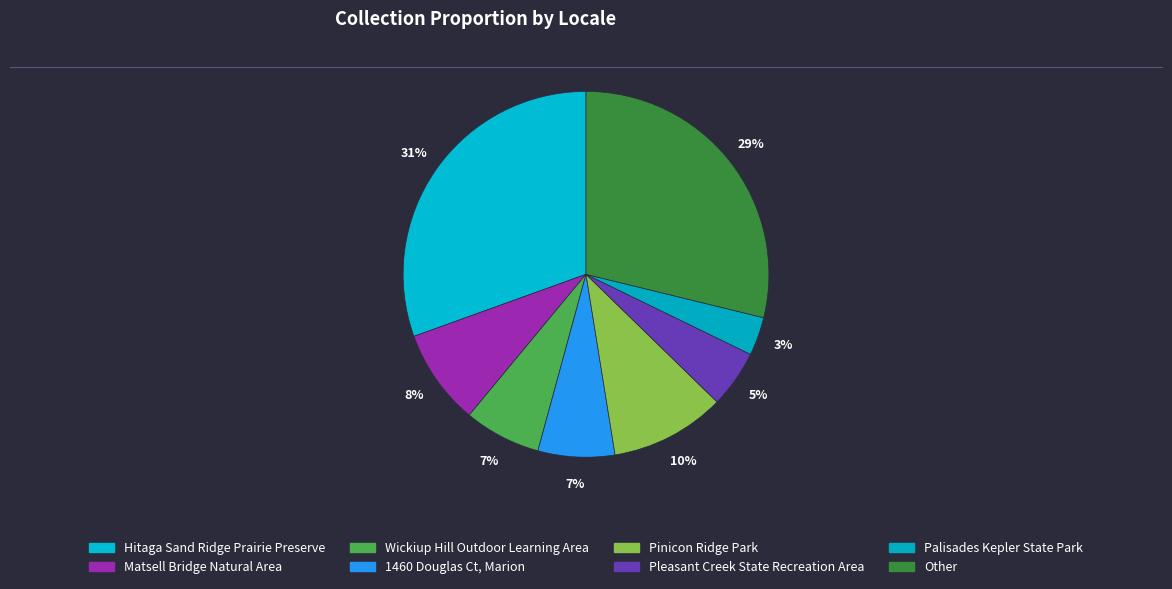

How many slices are in this pie chart?

8